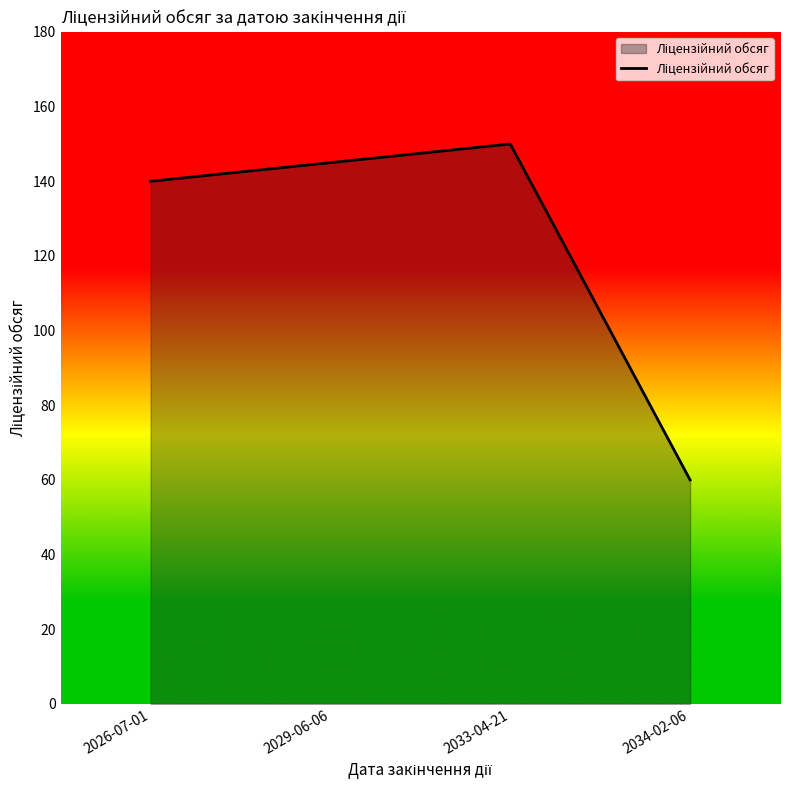

Approximately how many times larger is the value at 2034-02-06 compared to 2026-07-01?

0.4